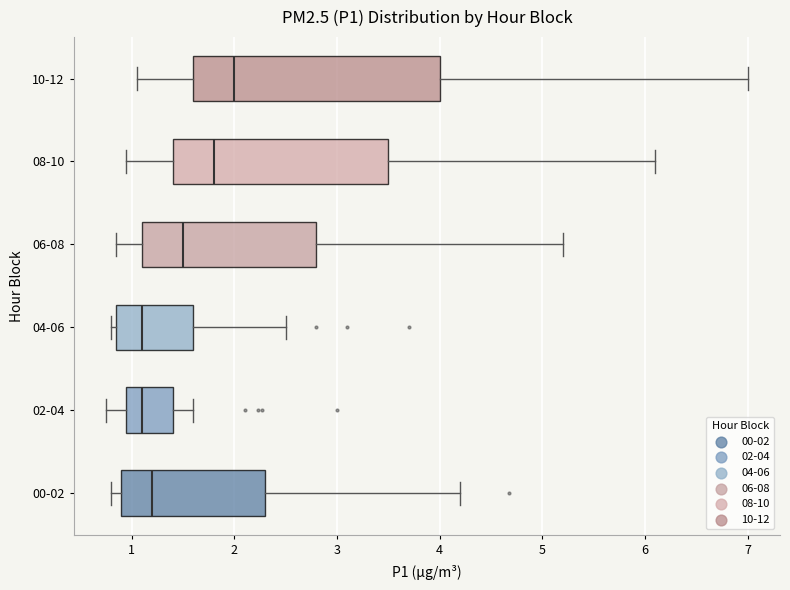

Reading bottom to top, read every box against the x-axis: the position of its median line, the range the box covers, and the ends of its whiskers. The values are not printed on the chart, so give them approximately, as read against the axis.

00-02: median 1.2, box 0.9 to 2.3, whiskers 0.8 to 4.2
02-04: median 1.1, box 1.0 to 1.4, whiskers 0.8 to 1.6
04-06: median 1.1, box 0.9 to 1.6, whiskers 0.8 to 2.5
06-08: median 1.5, box 1.1 to 2.8, whiskers 0.9 to 5.2
08-10: median 1.8, box 1.4 to 3.5, whiskers 1.0 to 6.1
10-12: median 2.0, box 1.6 to 4.0, whiskers 1.1 to 7.0